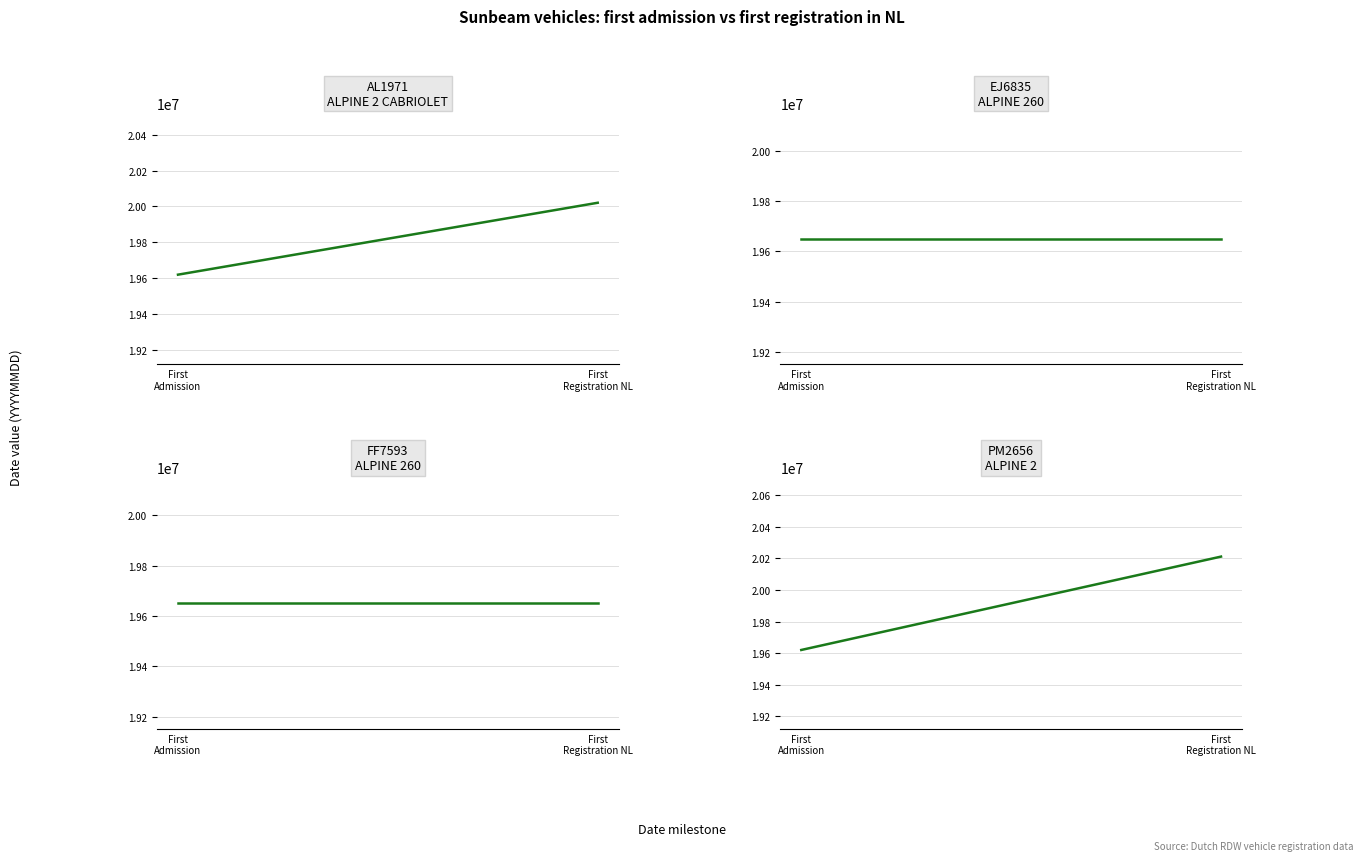

Which series changed the most between First
Admission and First
Registration NL?

PM2656